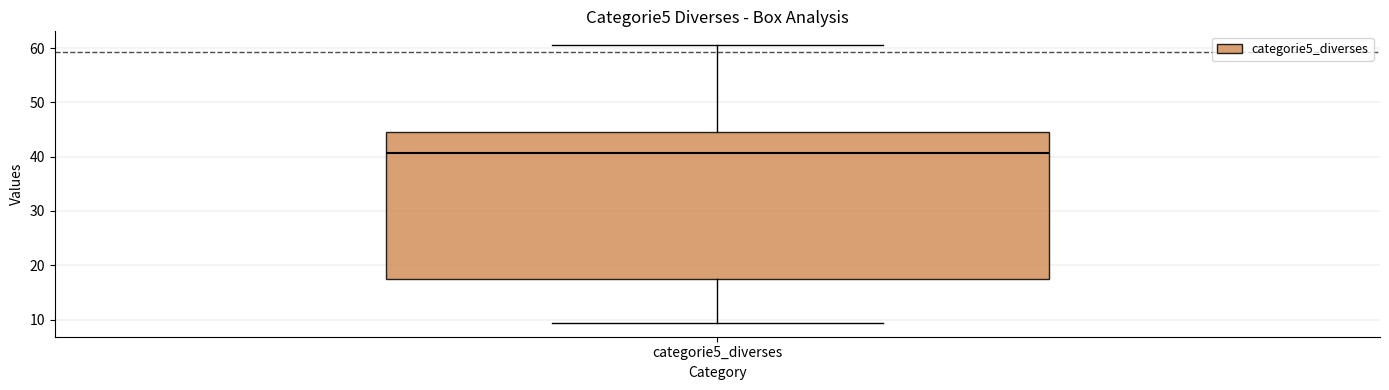

Transcribe this box plot: give where the median line is, the range the box spans, and where the two whiskers end, as read against the y-axis. The values are not printed on the chart, so give them approximately, as read against the axis.

median 41, box 18 to 45, whiskers 9 to 61